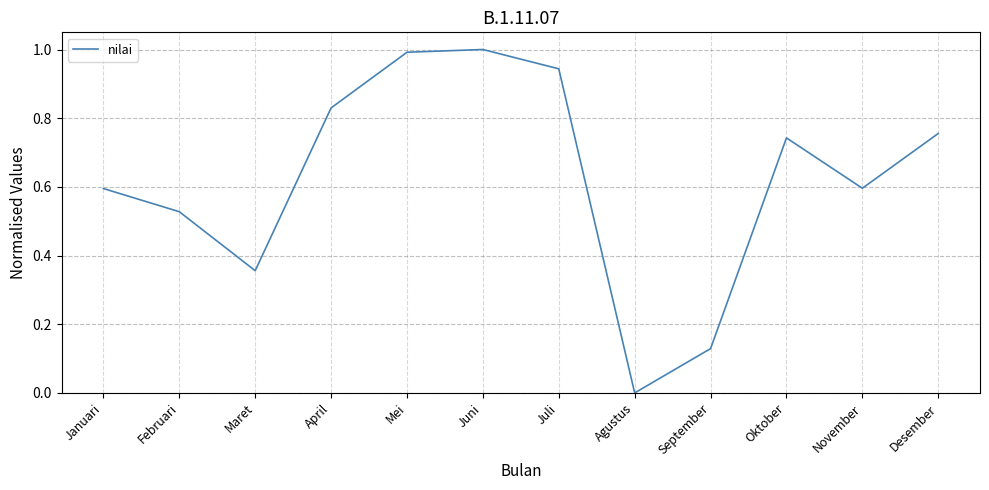

What is the sum of the values at Januari and Maret?

1.0